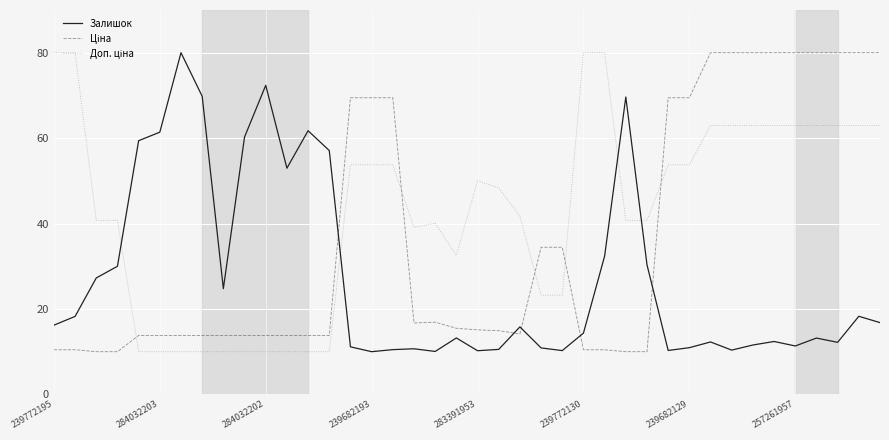

What is the maximum value shown in the chart?

80.0